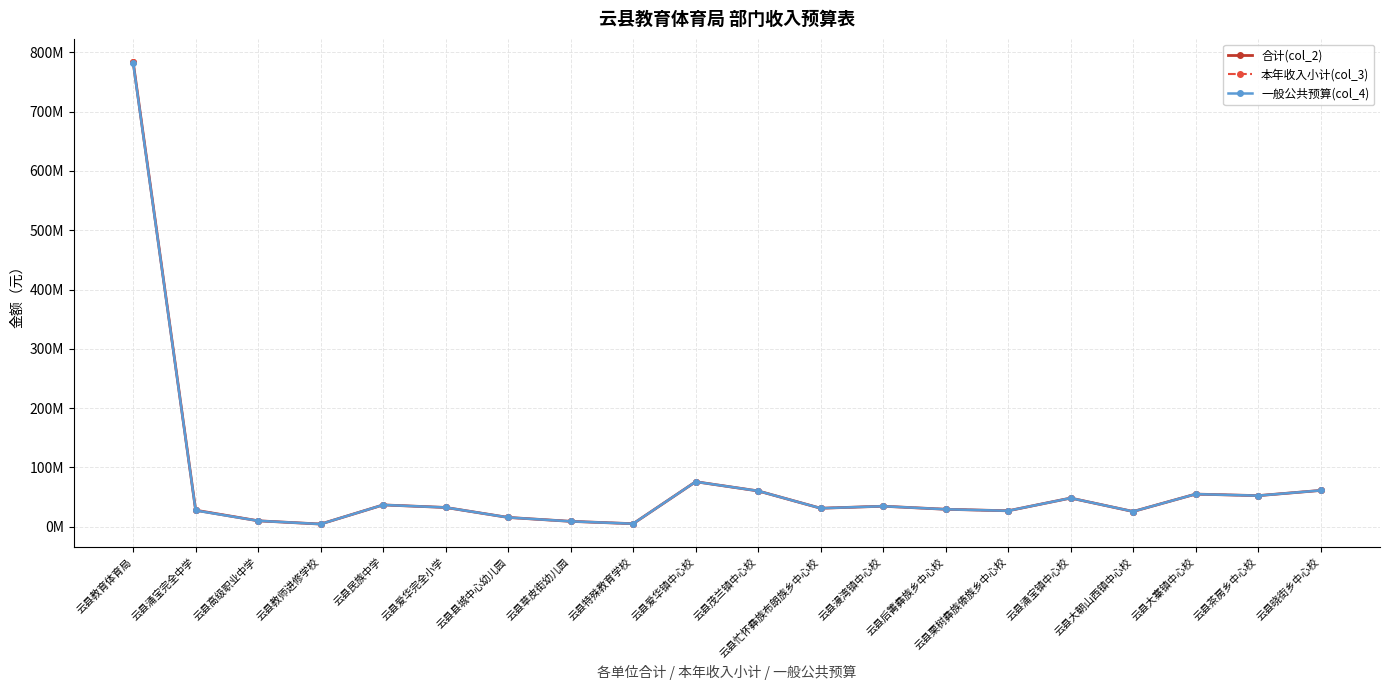

Is this an area chart (filled region under the line)?

No